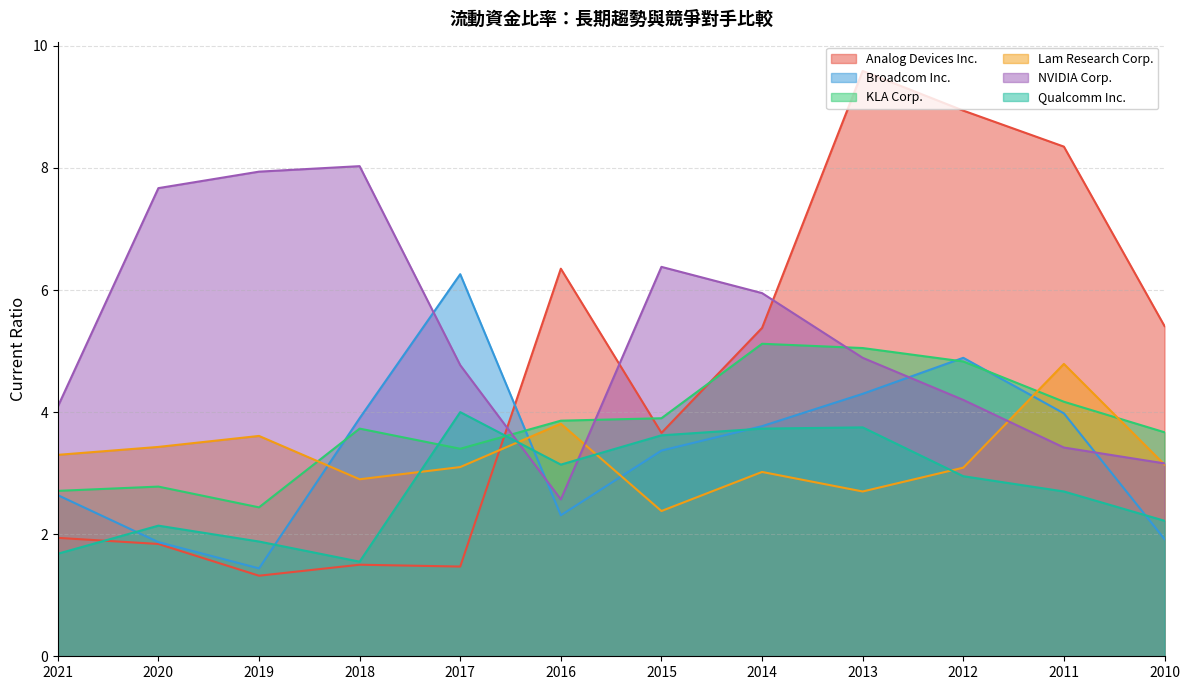

Where do KLA Corp. and Analog Devices Inc. first cross each other?

2017 and 2016